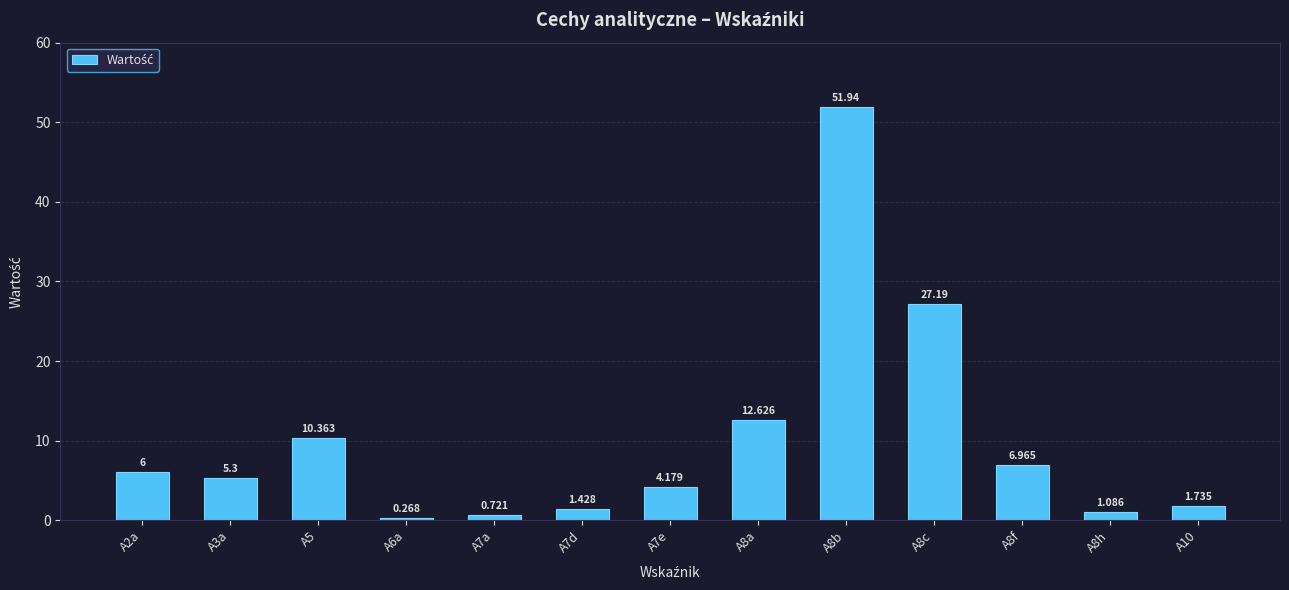

Which category has the highest value across all series?

A8b